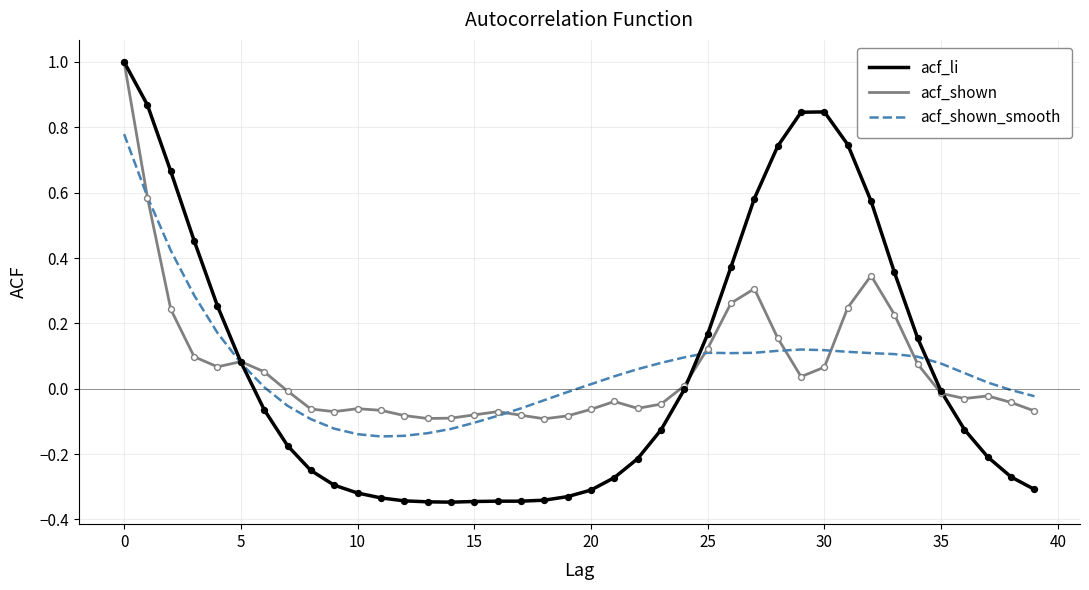

Which series has the widest spread of values?

acf_li